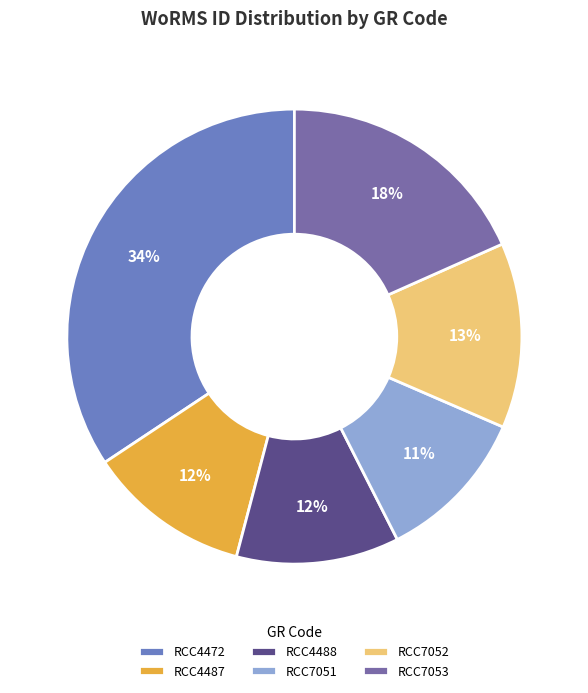

Is RCC7051 the majority of the pie?

No